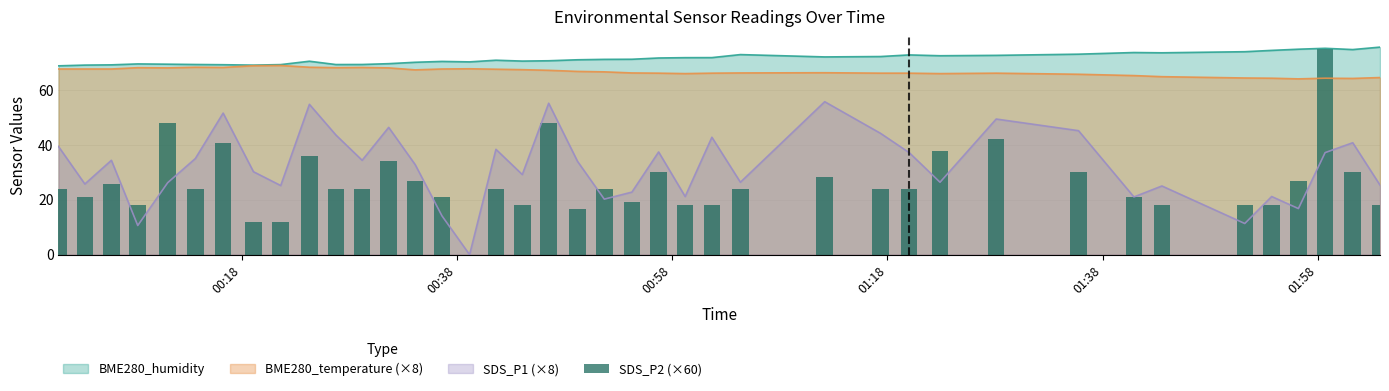

True or false: SDS_P1 (×8) and BME280_humidity intersect in this chart.

False